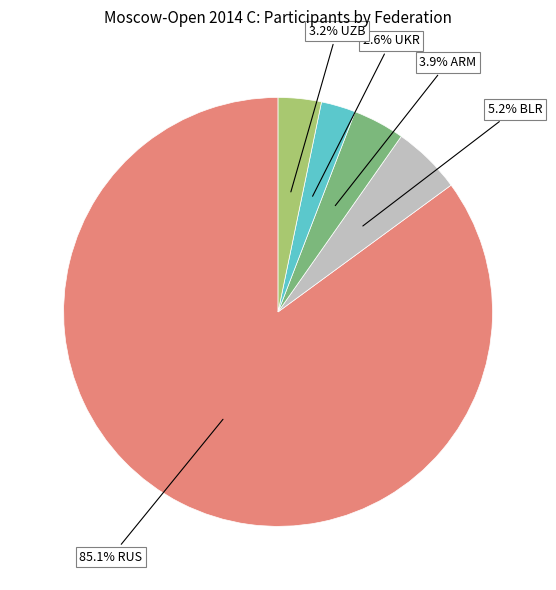

Is there a majority slice in this chart?

Yes